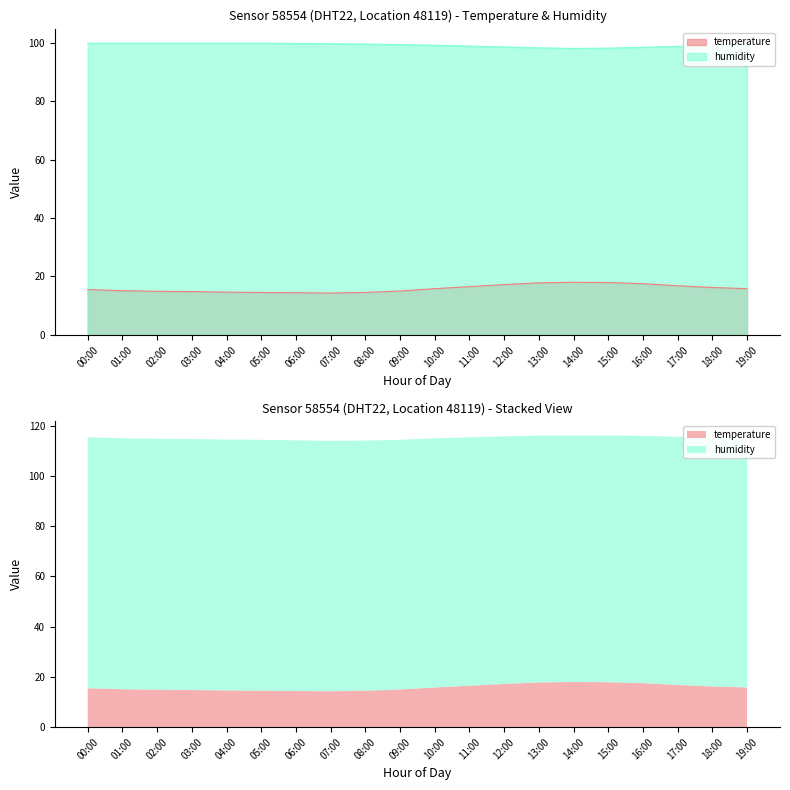

True or false: temperature and humidity cross at least once.

False